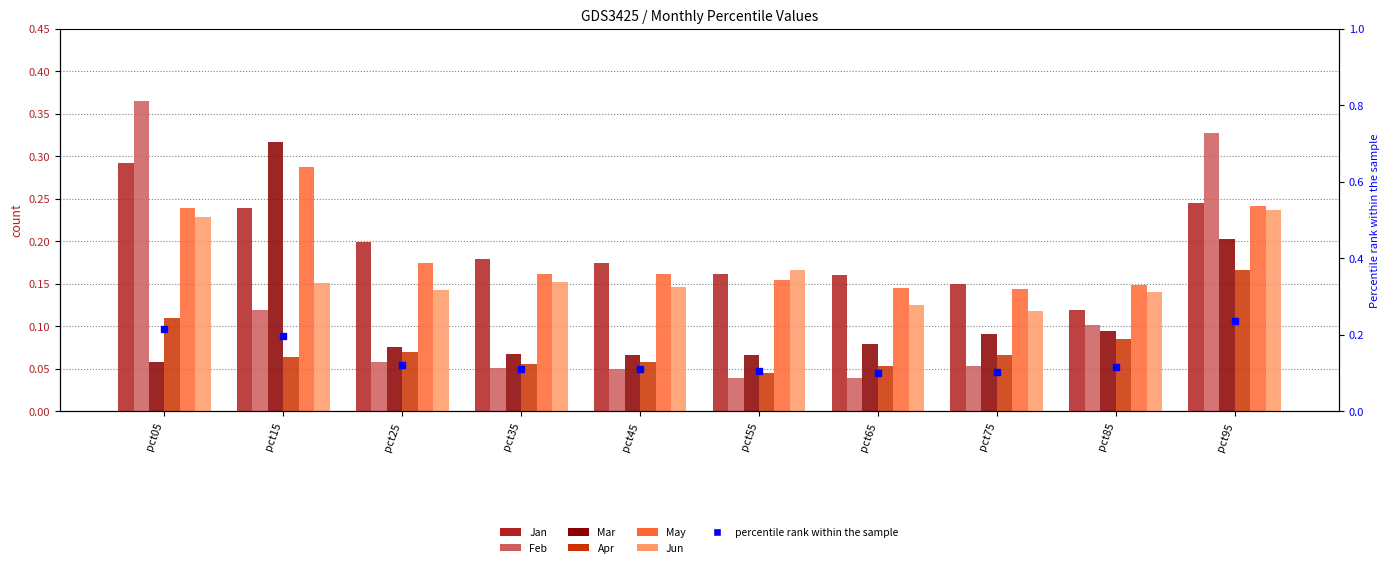

Which series has the largest total across all categories?

Jan